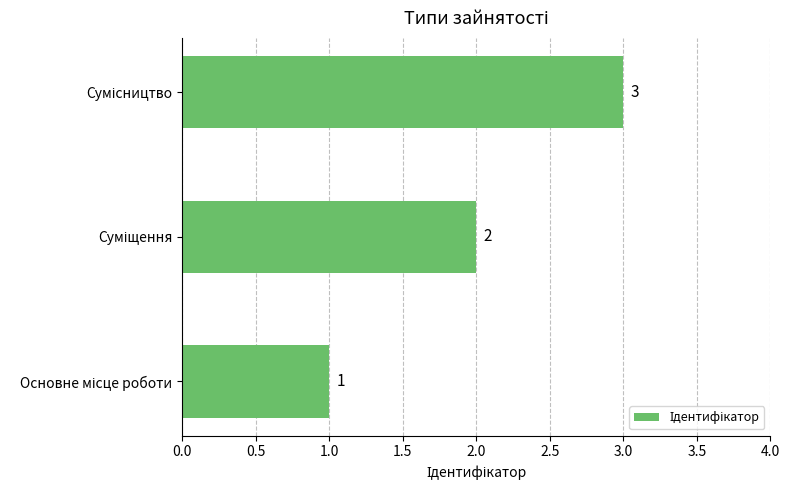

How many values are between 1 and 3?

3